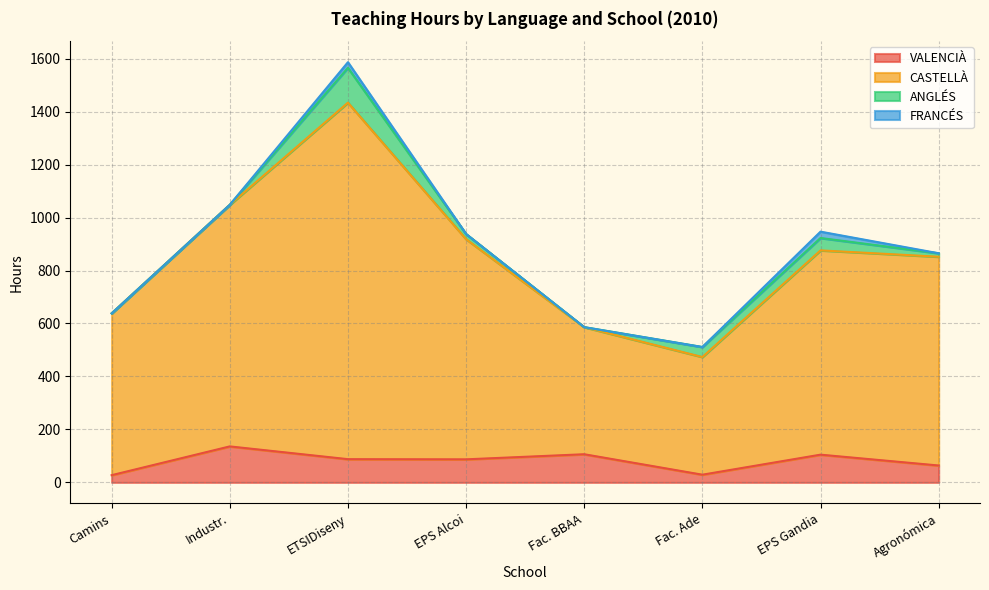

What is the label of the 6th point from the right?

ETSIDiseny